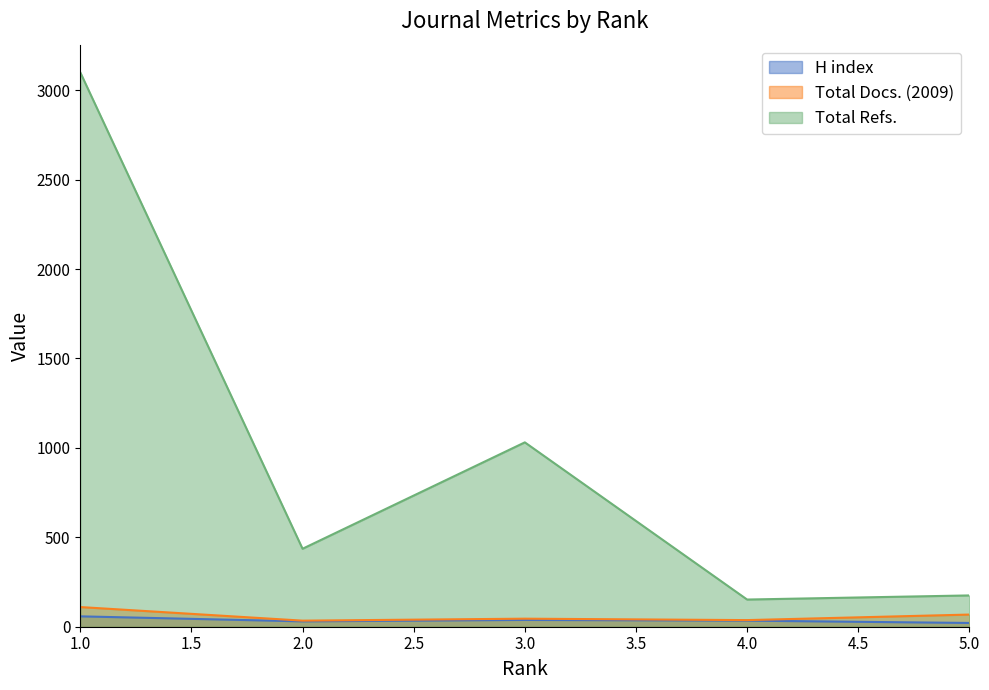

Reading right to left, what are all the values shown in this chart?

H index: 5=21	4=34	3=38	2=30	1=58
Total Docs. (2009): 5=68	4=37	3=45	2=34	1=110
Total Refs.: 5=175	4=152	3=1031	2=436	1=3100